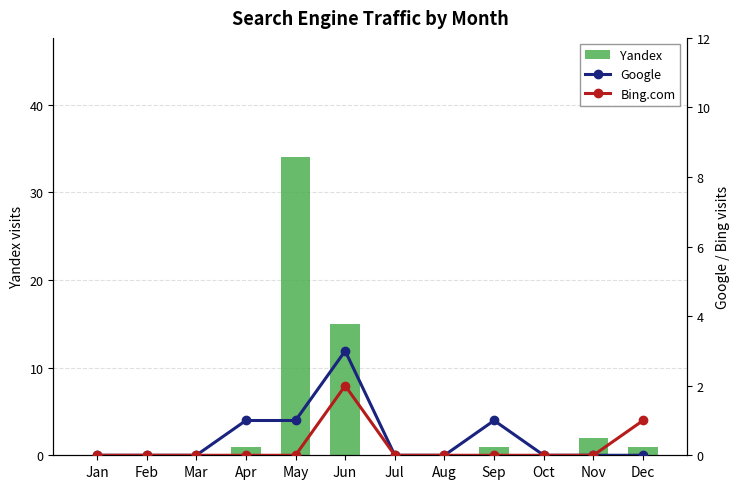

Reading left to right, extract all data points from this chart.

Yandex: Jan=0	Feb=0	Mar=0	Apr=1	May=34	Jun=15	Jul=0	Aug=0	Sep=1	Oct=0	Nov=2	Dec=1
Google: Jan=0	Feb=0	Mar=0	Apr=1	May=1	Jun=3	Jul=0	Aug=0	Sep=1	Oct=0	Nov=0	Dec=0
Bing.com: Jan=0	Feb=0	Mar=0	Apr=0	May=0	Jun=2	Jul=0	Aug=0	Sep=0	Oct=0	Nov=0	Dec=1